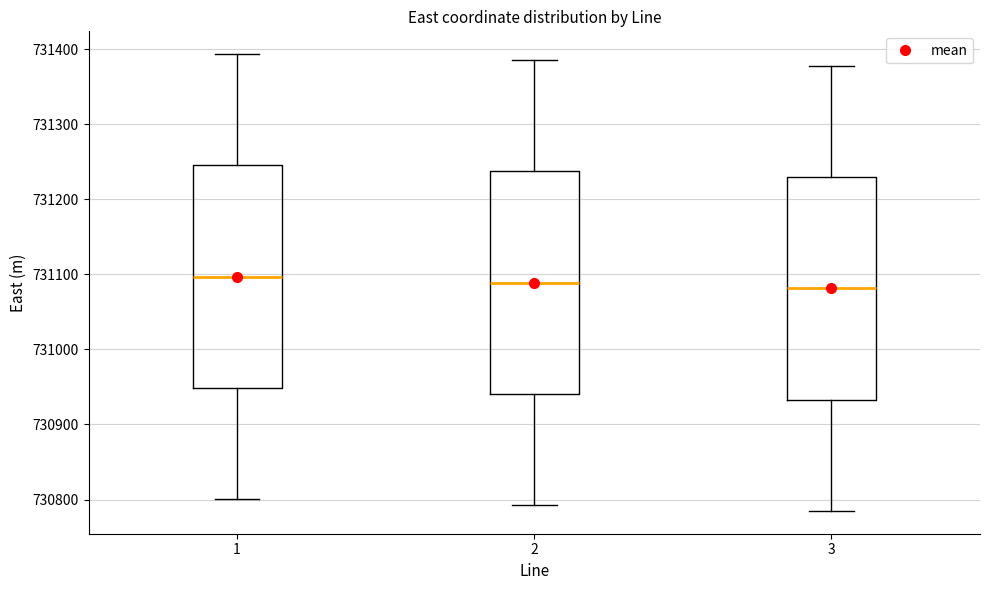

Where is the upper edge of the box at x = 2 on the y-axis? The values are not printed on the chart, so give them approximately, as read against the axis.

731240